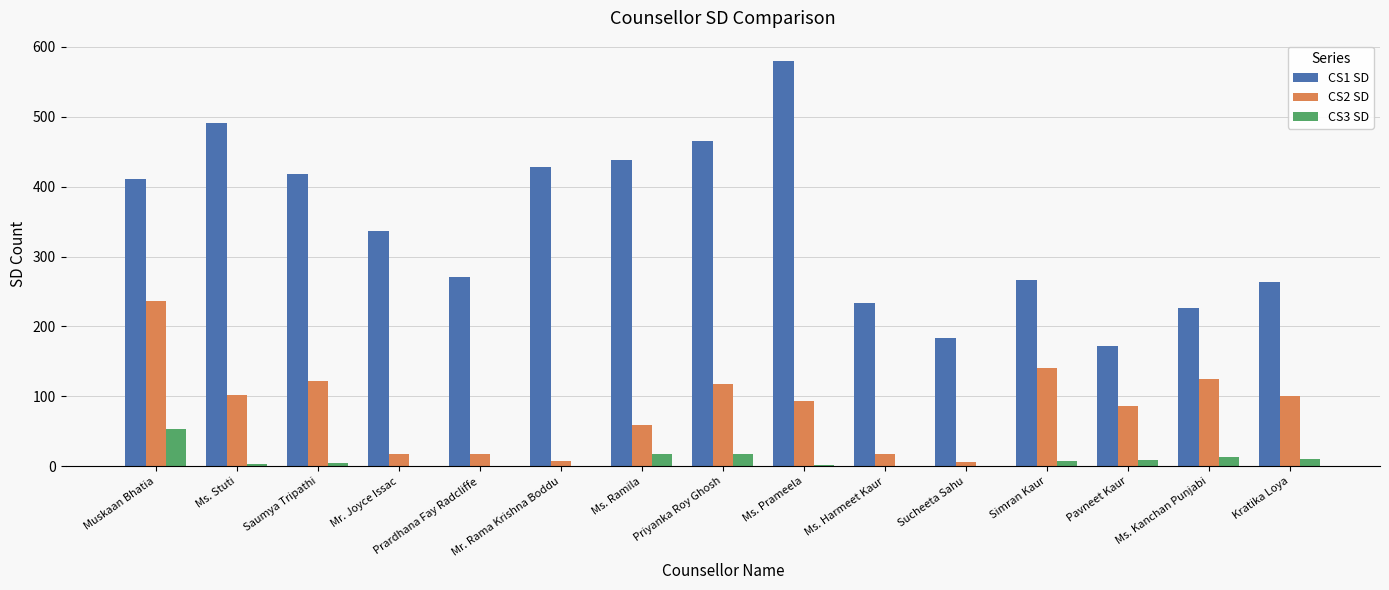

Are the bars grouped side by side (vs. stacked)?

Yes